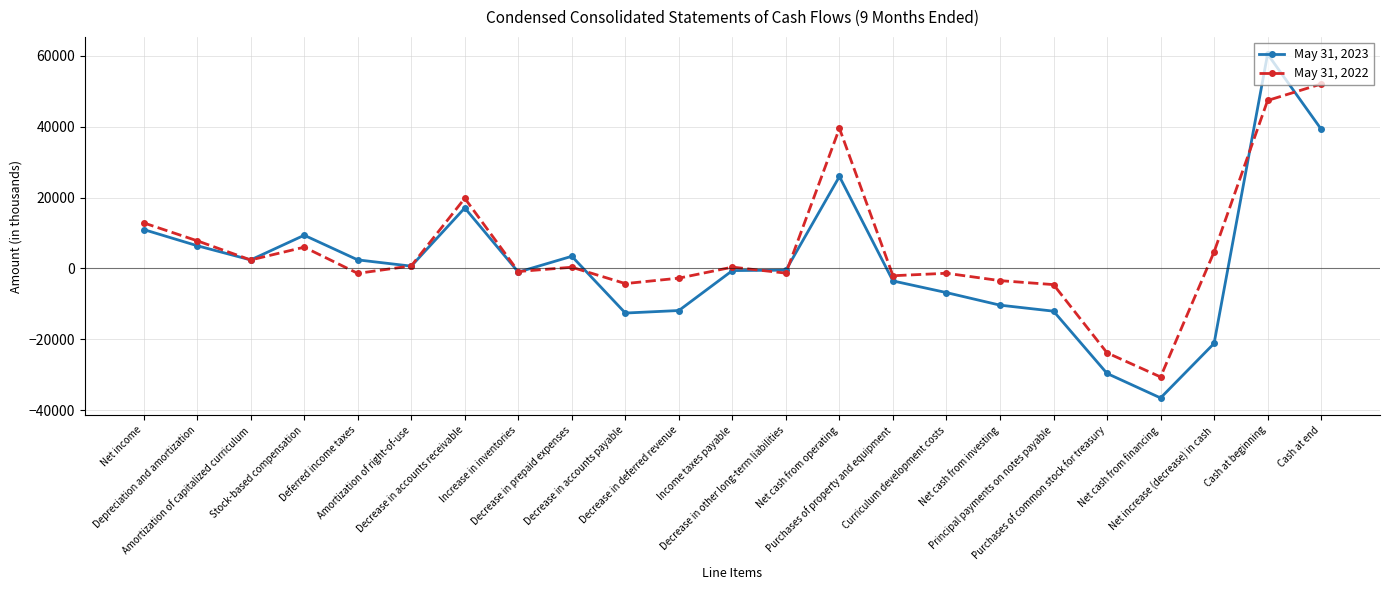

How many lines are shown in the chart?

2